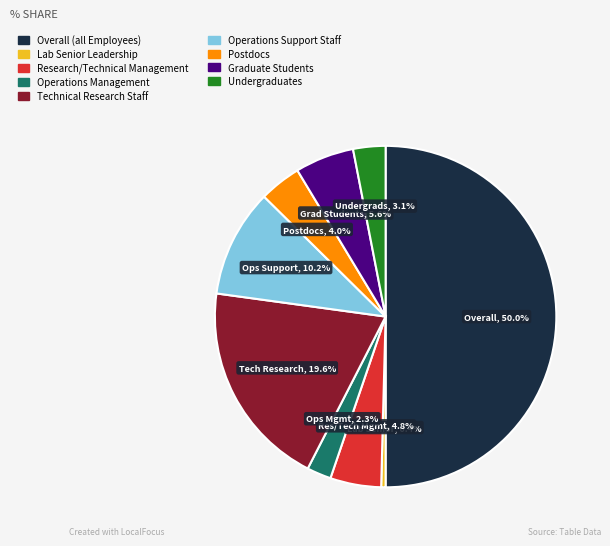

Does Undergraduates represent more than half of the total?

No